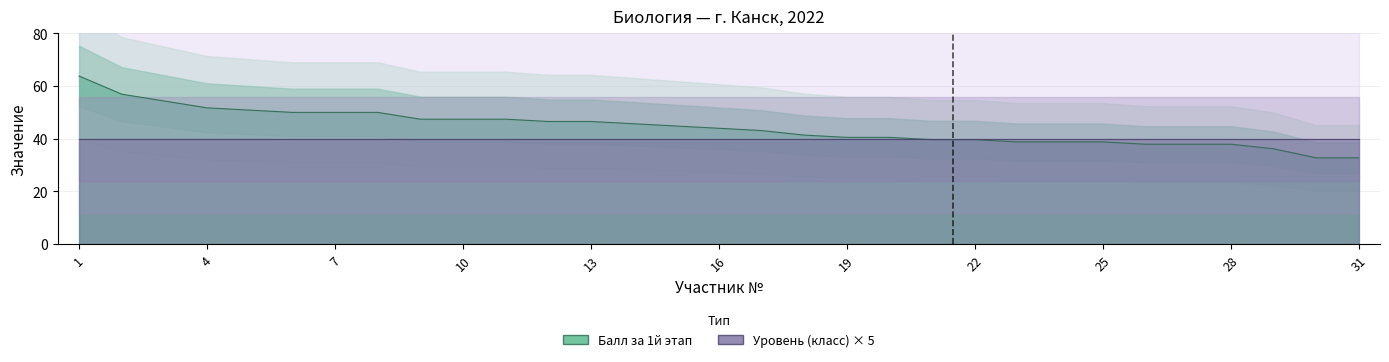

How many values are below 43?

14